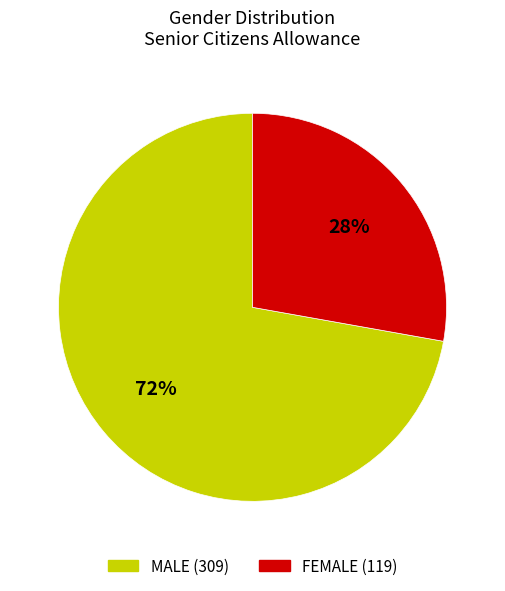

To the nearest percent, what portion does FEMALE represent?

28%